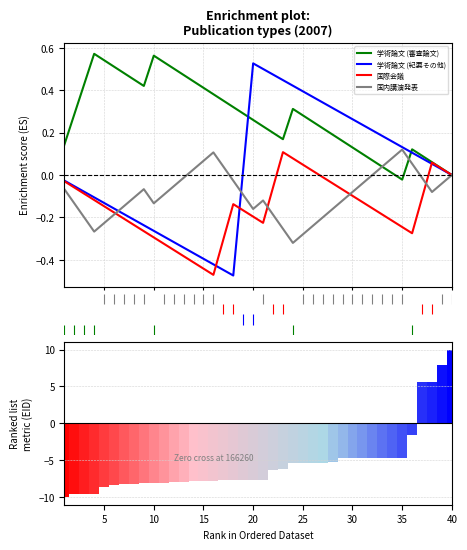

How many groups of bars are there?

40